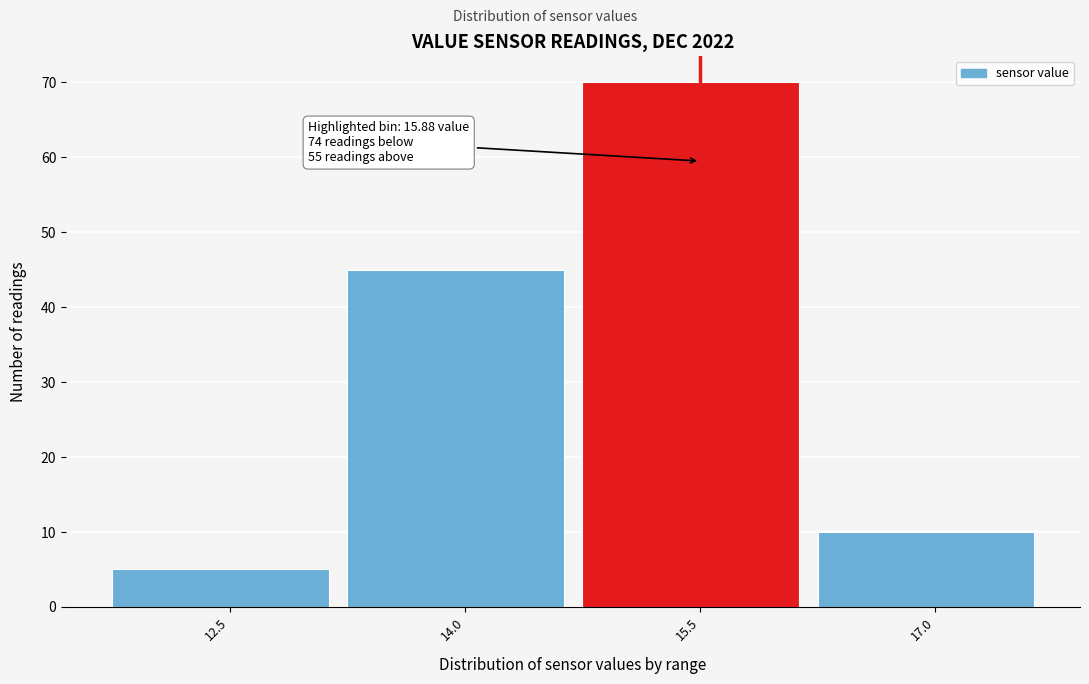

Reading left to right, list all the values displayed in this chart.

5	45	70	10